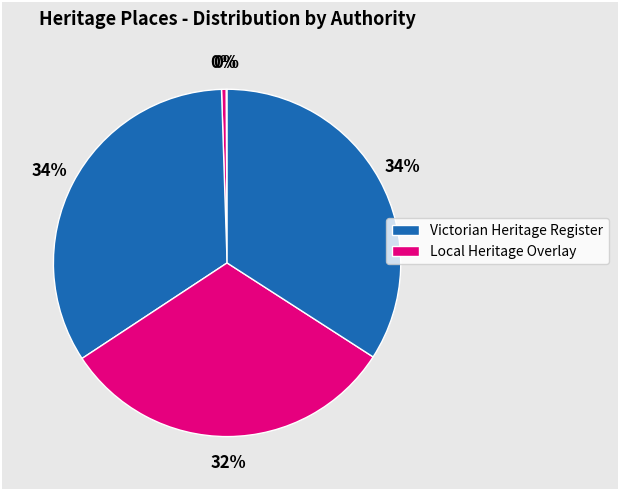

How many slices are in this pie chart?

5